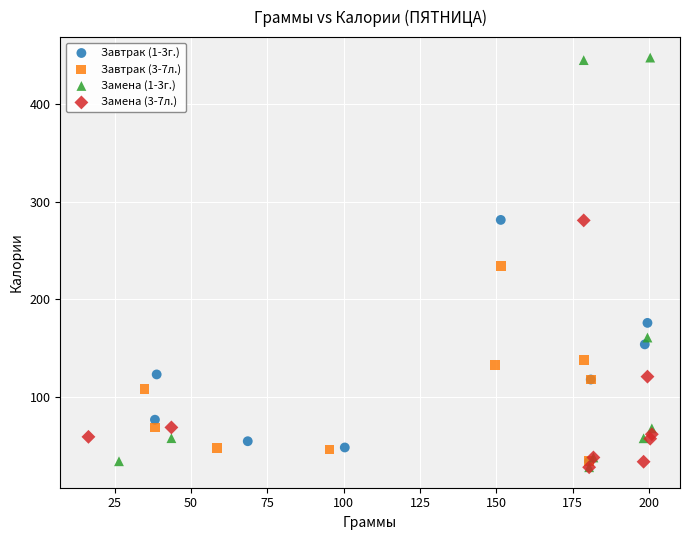

Which series reaches the maximum Y coordinate?

Замена (1-3г.)